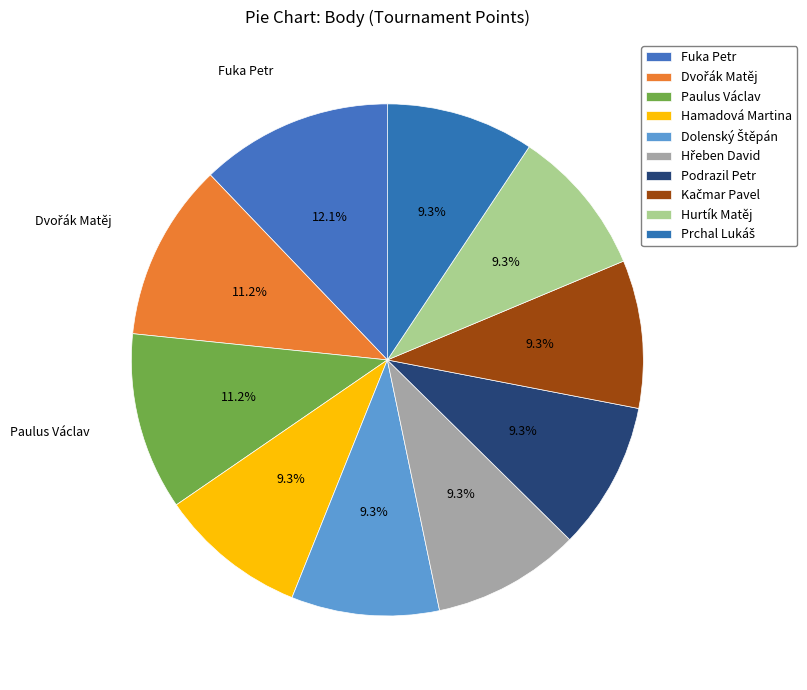

Does Hurtík Matěj account for over 50% of the chart?

No